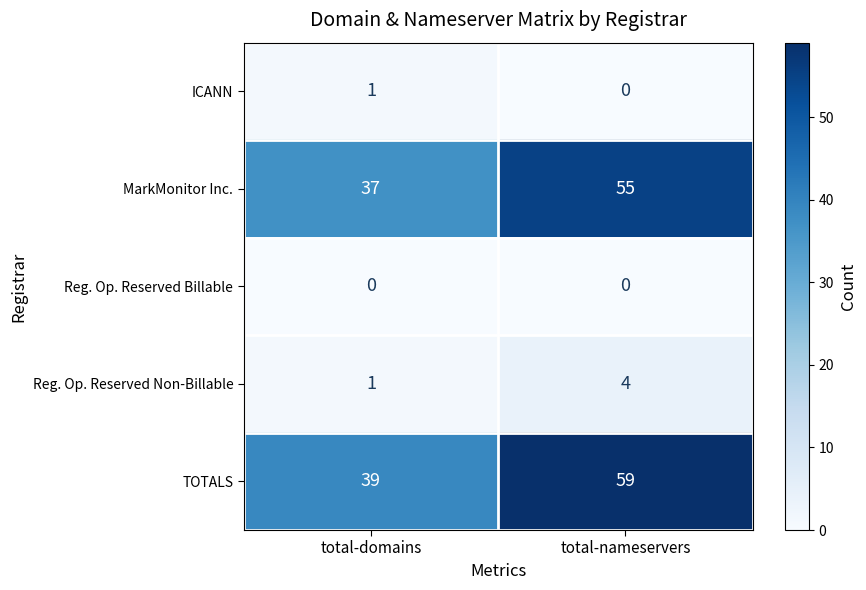

Which series changed the most between total-domains and total-nameservers?

TOTALS